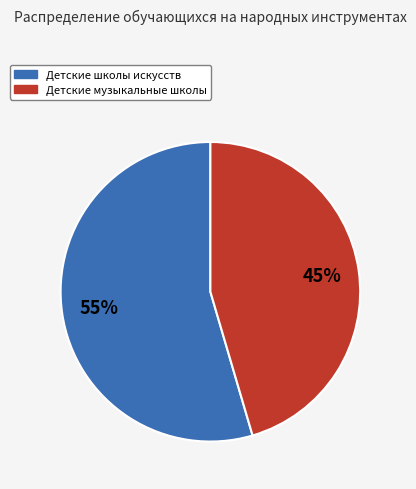

Does any single category account for the majority?

Yes